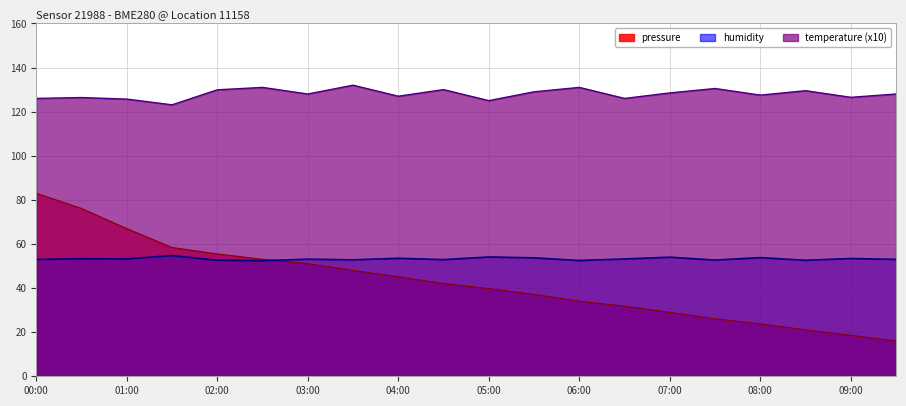

The pressure series shows 34.0 at 06:00. True or false?

True